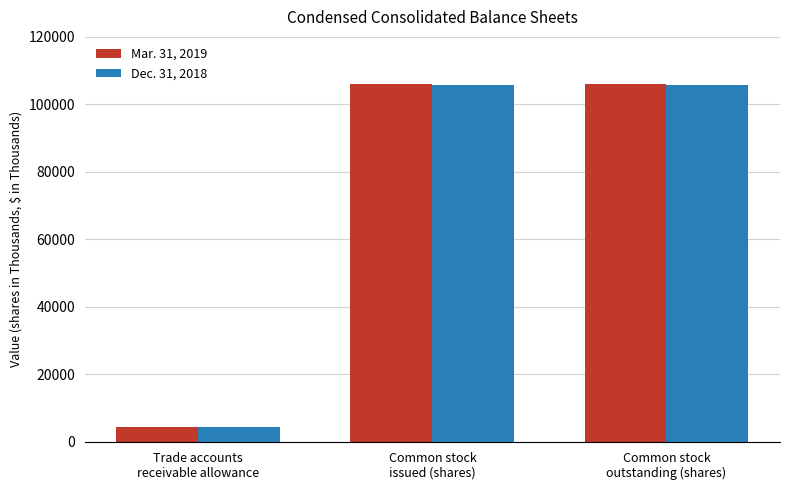

What is the spread (max minus min) of values at Common stock
outstanding (shares)?

334